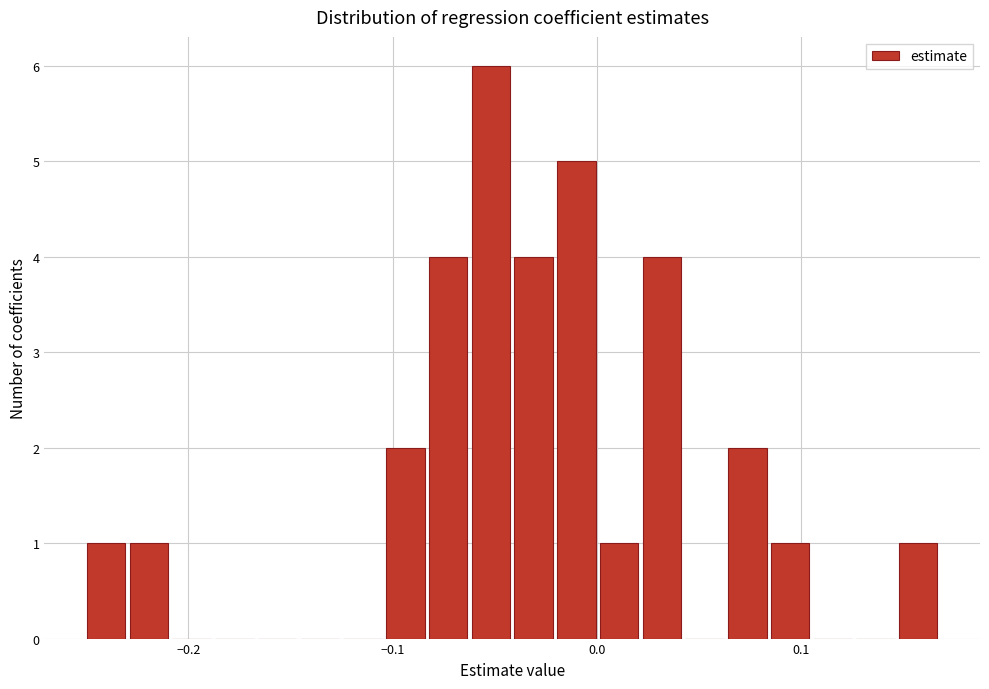

Read against the x-axis, roughly where is the centre of the tallest bar?

-0.05